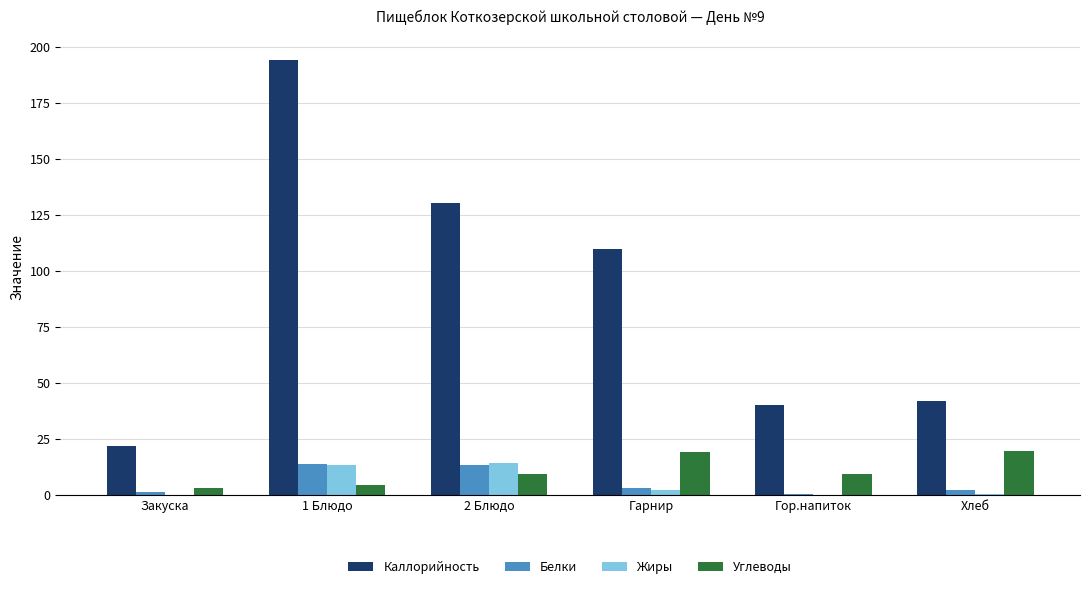

What is the average value of the Белки series?

5.8